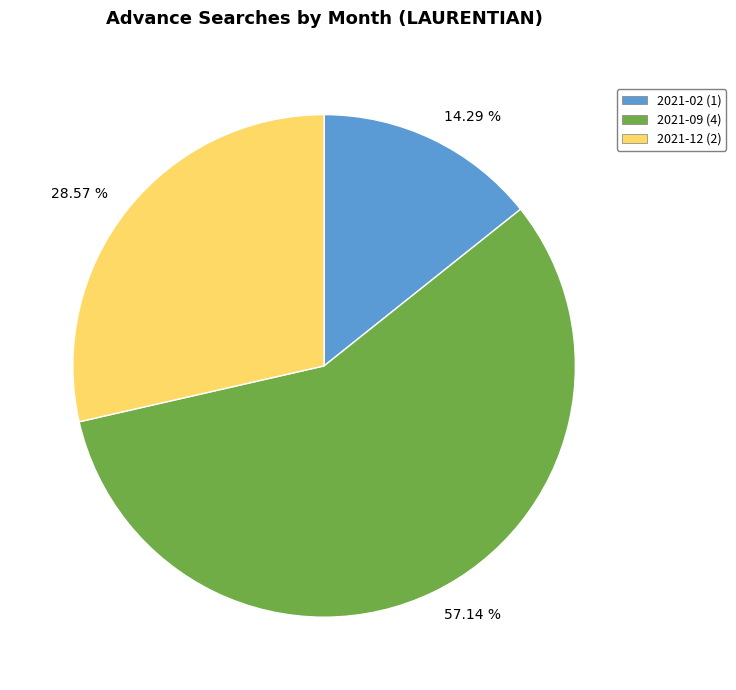

Which category accounts for the majority?

57.14 %